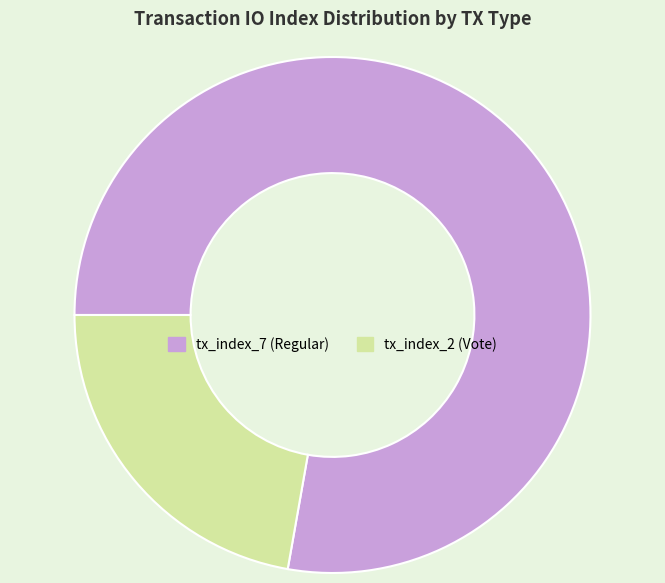

How many slices are in this pie chart?

2